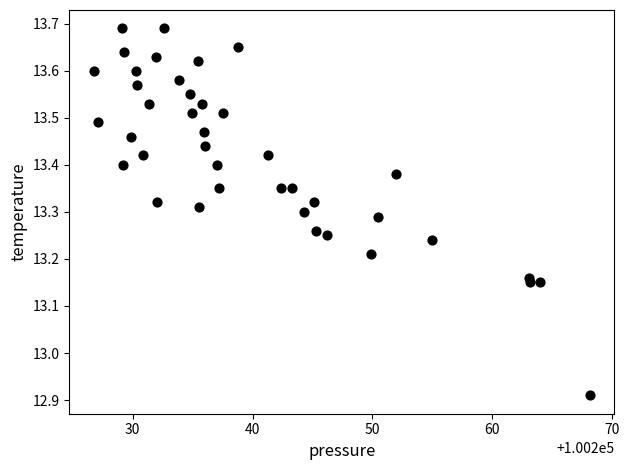

What is the range of X values (max minus min)?

41.4